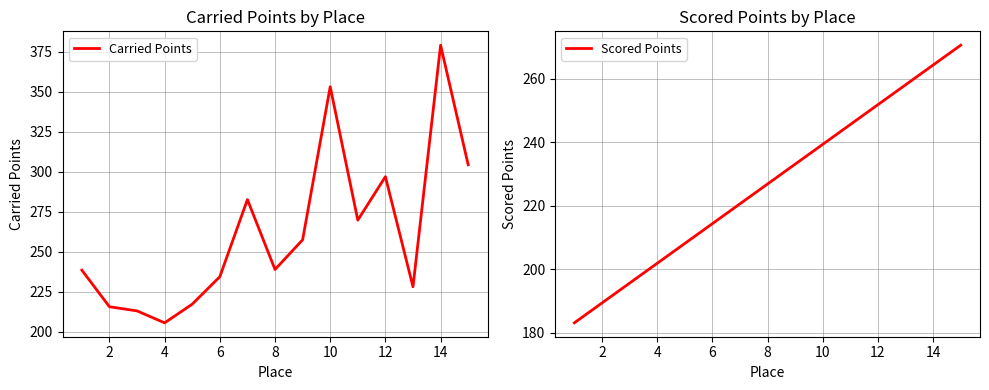

What are all the series names shown in the legend?

Carried Points, Scored Points